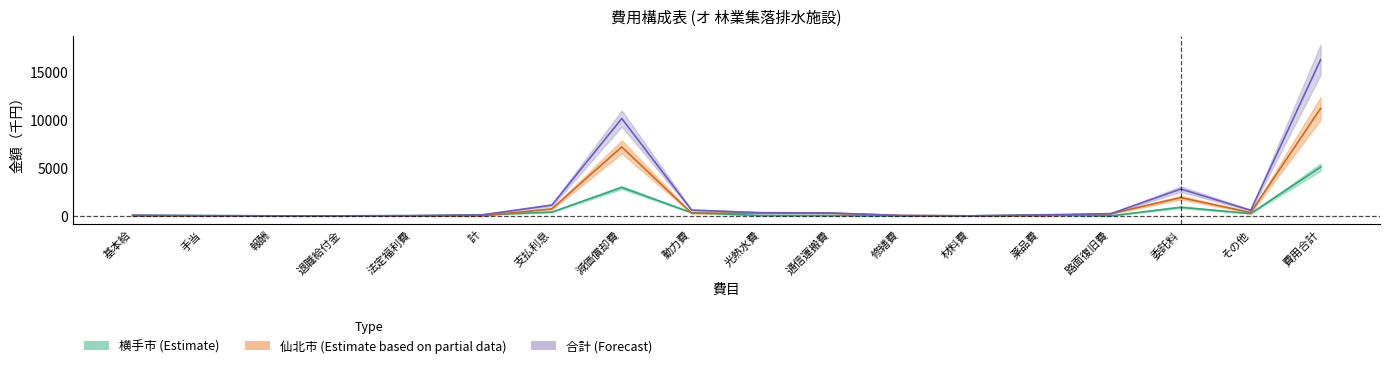

At which category is the sum across all series the highest?

費用合計